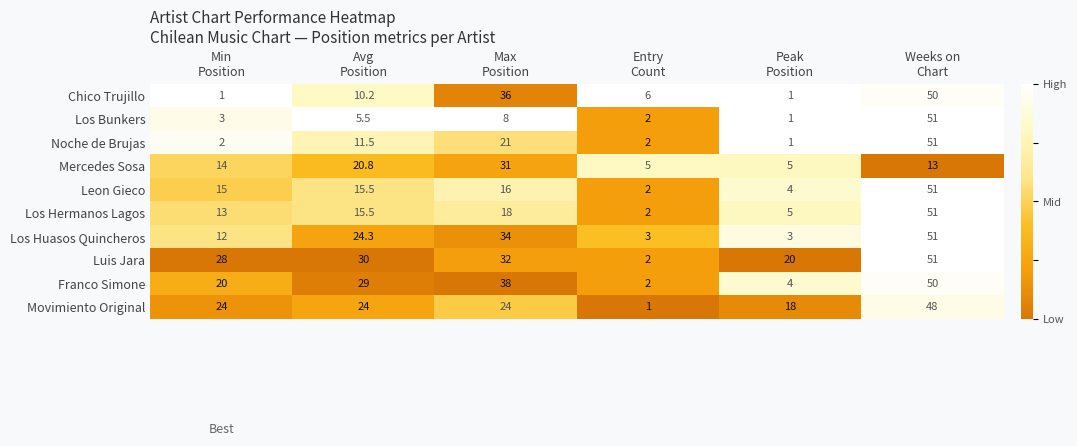

What is the highest value of the Luis Jara series?

51.0